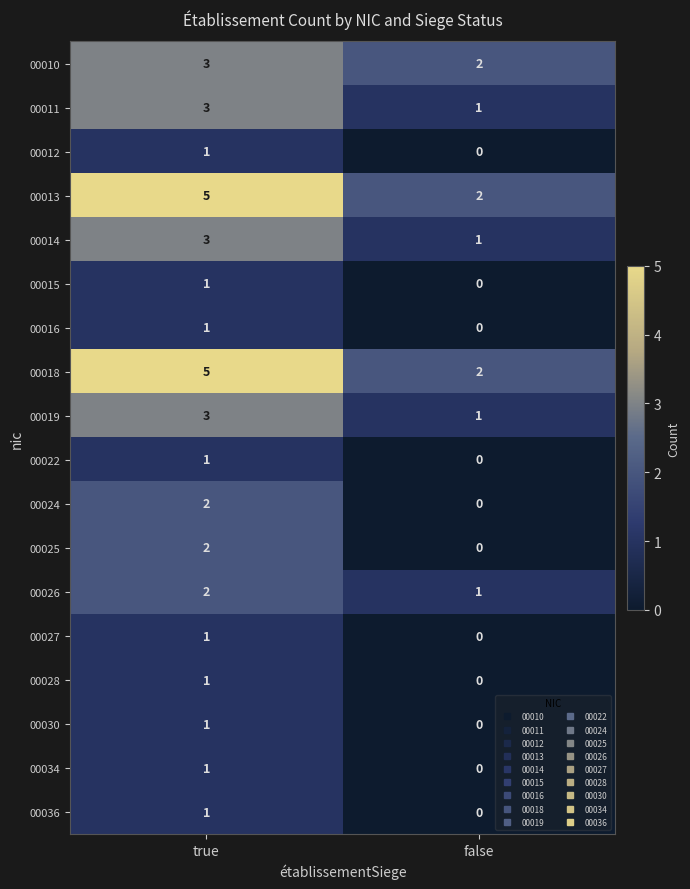

At which label is 00013 closest to 3?

false